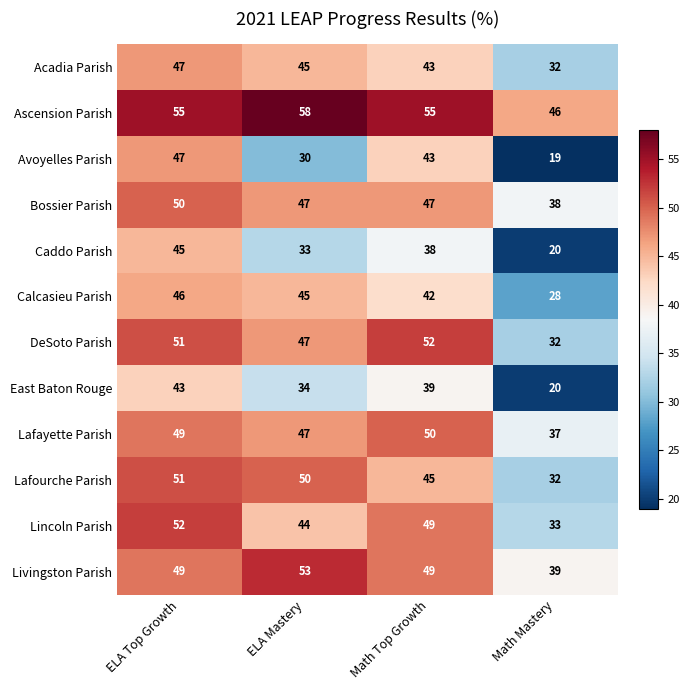

The Ascension Parish series shows 58 at ELA Mastery. True or false?

True